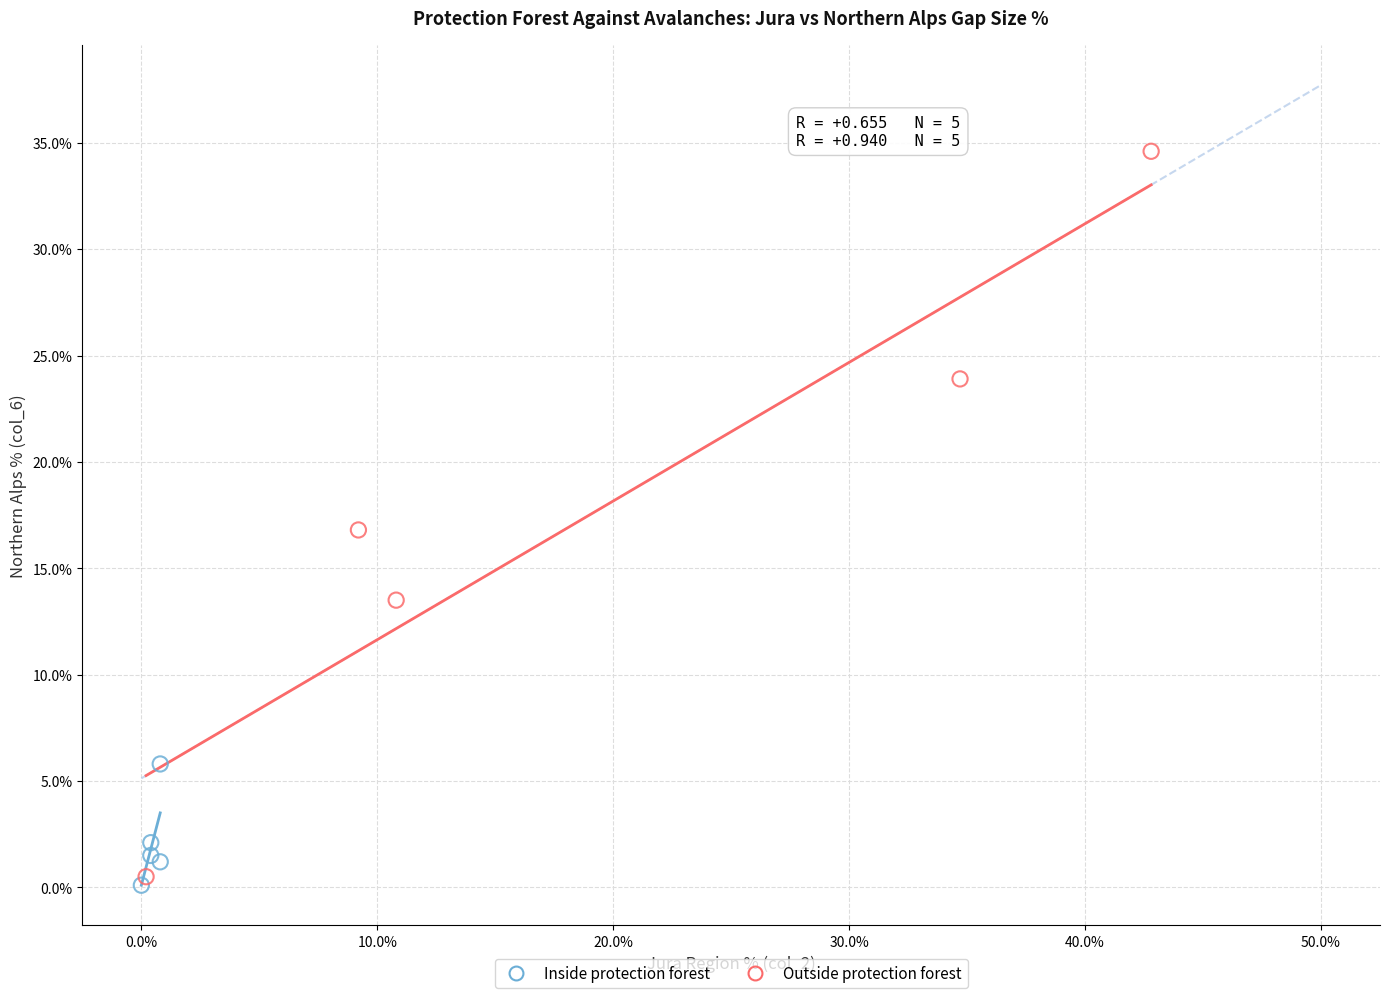

Which series has the widest spread of Y values?

Outside protection forest